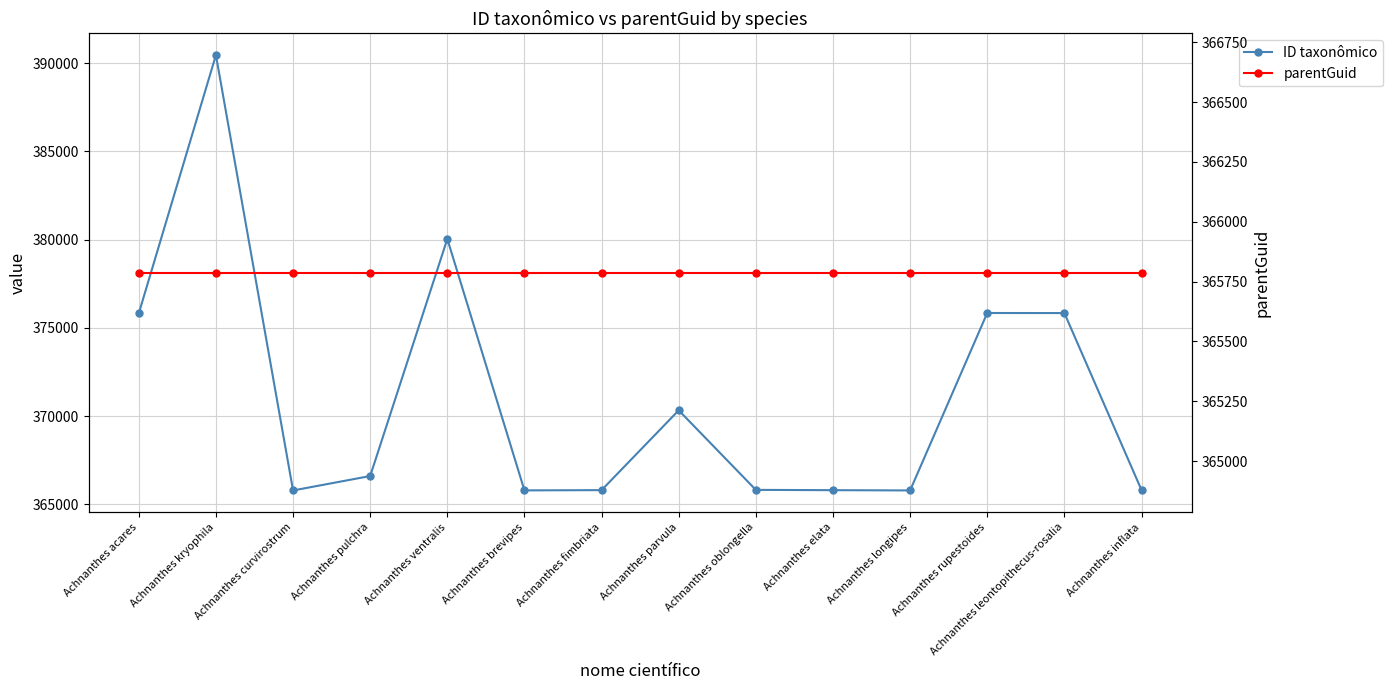

At which category is the sum across all series the highest?

Achnanthes kryophila